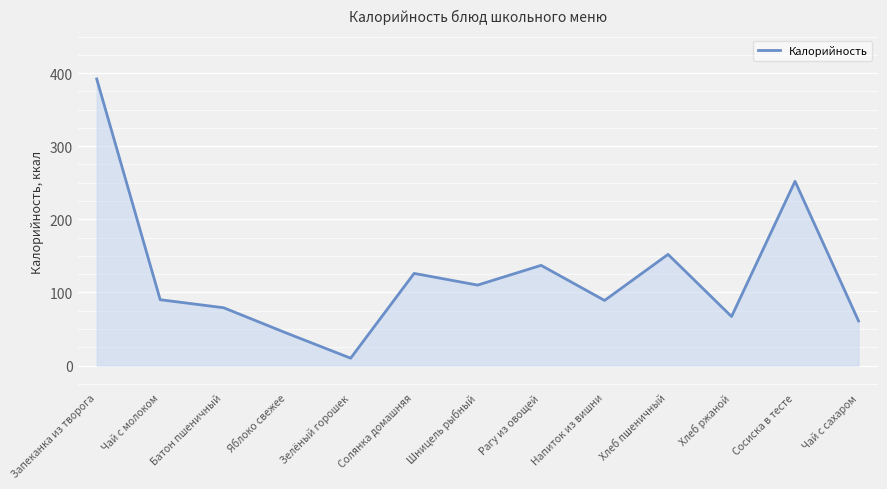

Which label corresponds to the smallest value in the chart?

Зелёный горошек